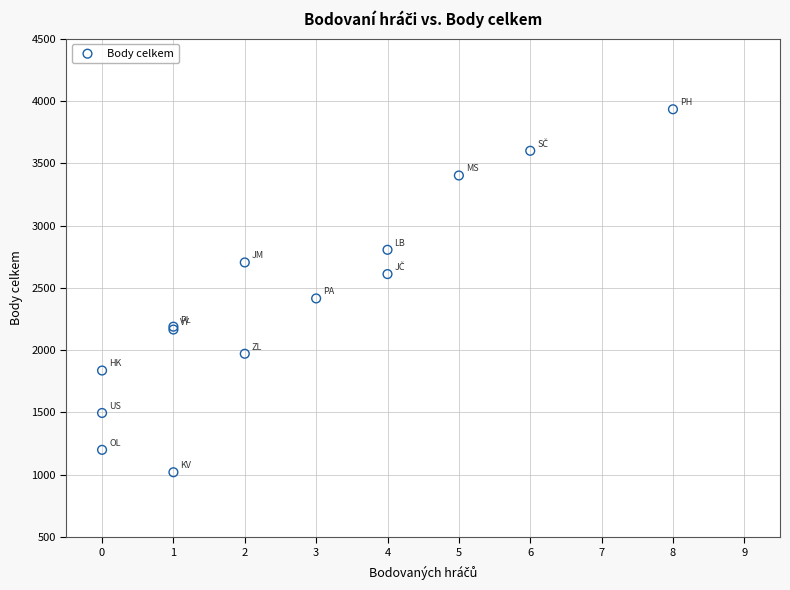

What Y value in the scatter plot is closest to 2476?

2415.2